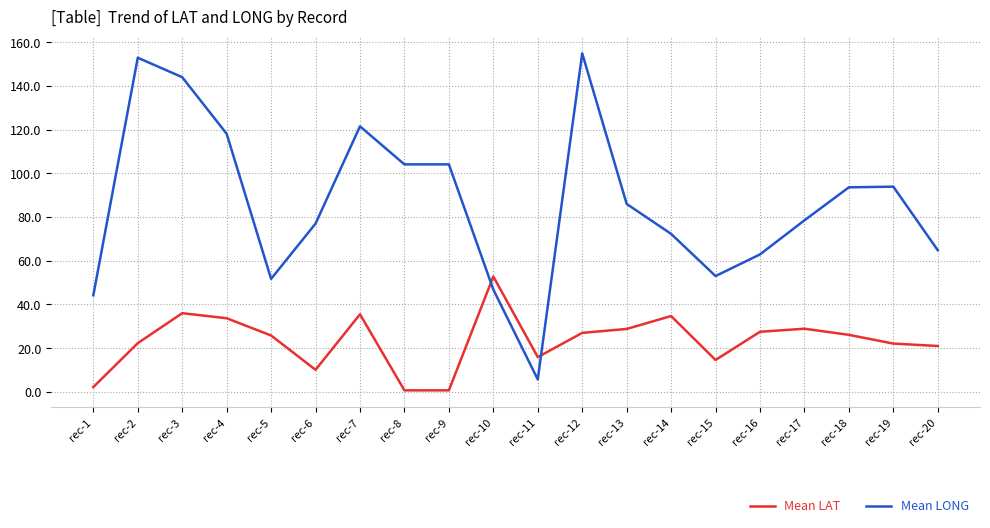

How many intersections are there between Mean LAT and Mean LONG?

2